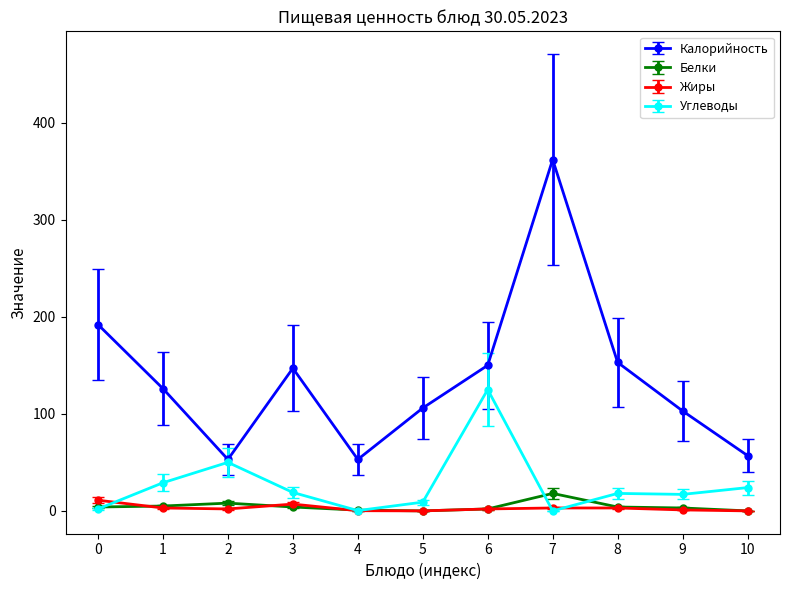

What is the maximum value for Углеводы?

125.0